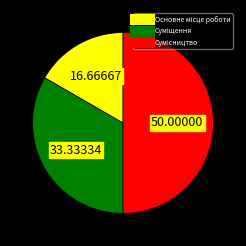

What is the change in value from Суміщення to Сумісництво?

+1